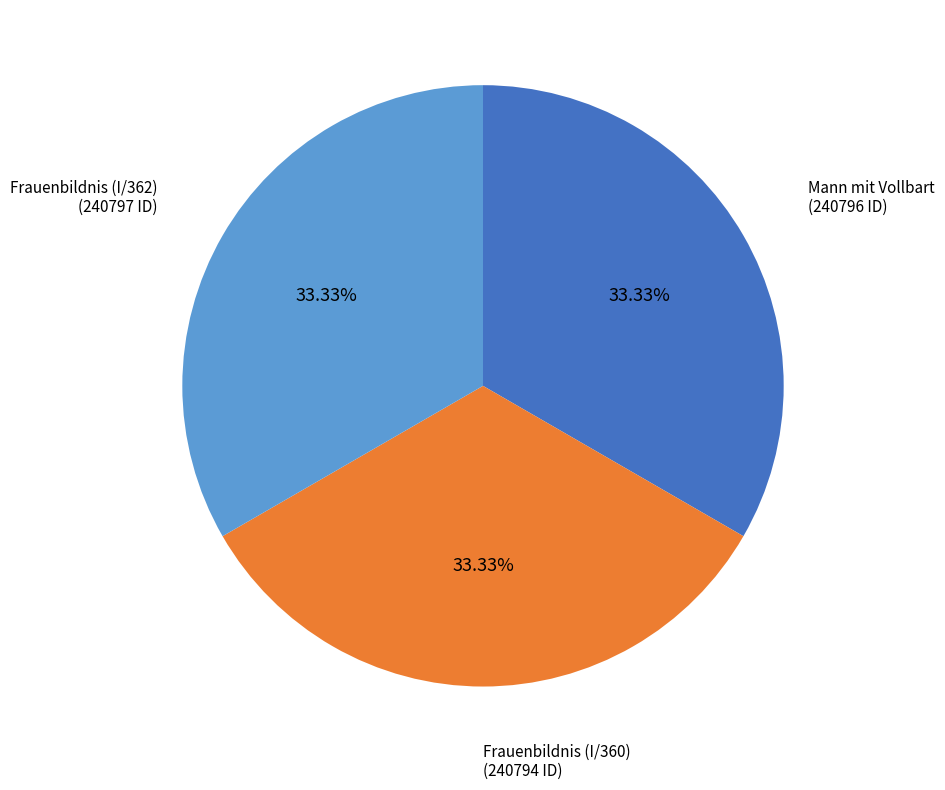

Does any single category account for the majority?

No